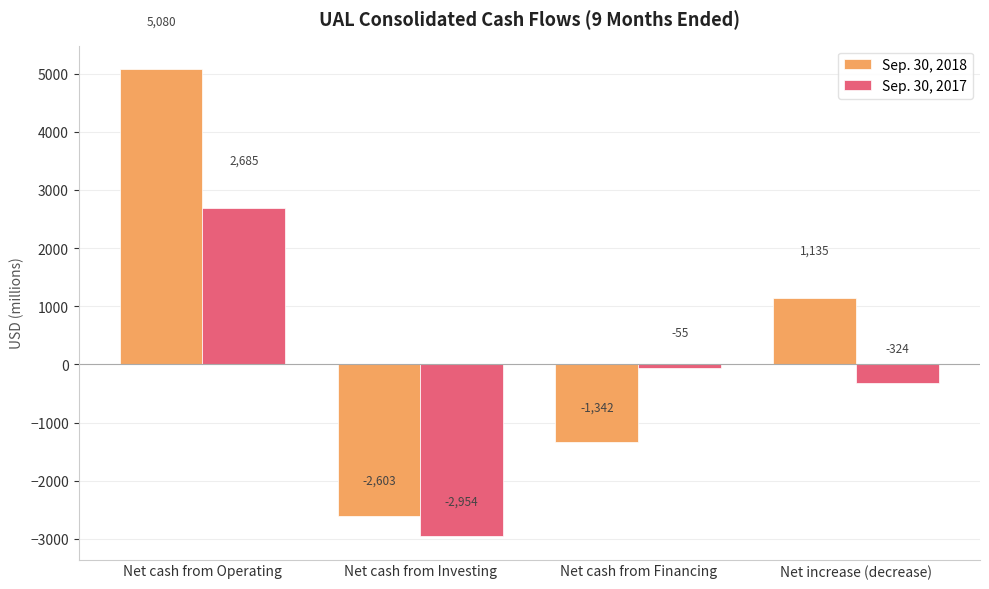

Does the chart contain any negative values?

Yes